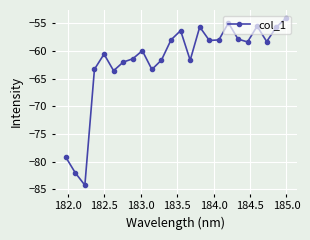

True or false: the data has more than 2 interior local peaks.

True